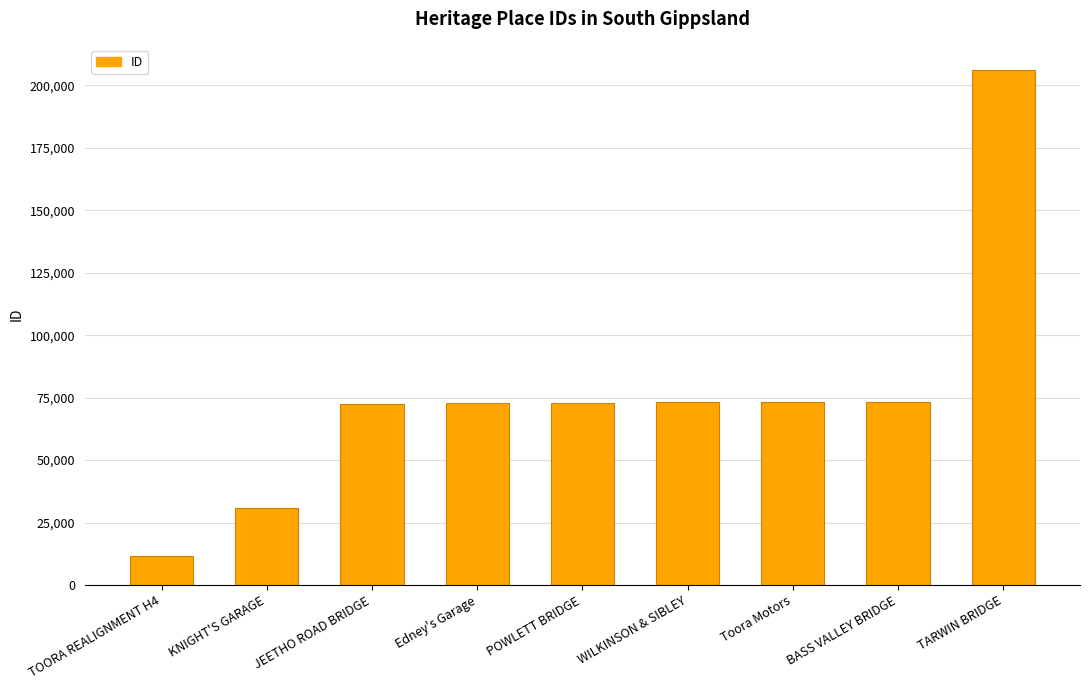

Are the bars horizontal?

No